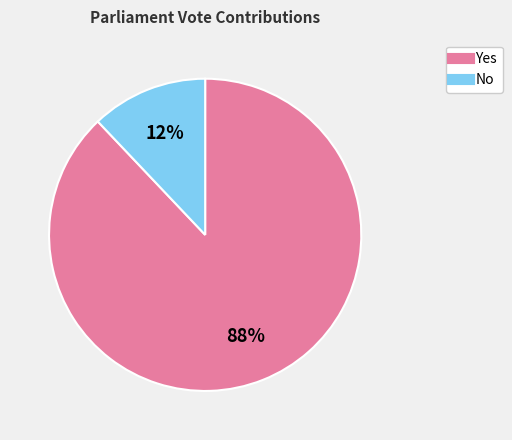

To the nearest percent, what is the difference between the largest and smallest slice percentages?

76%